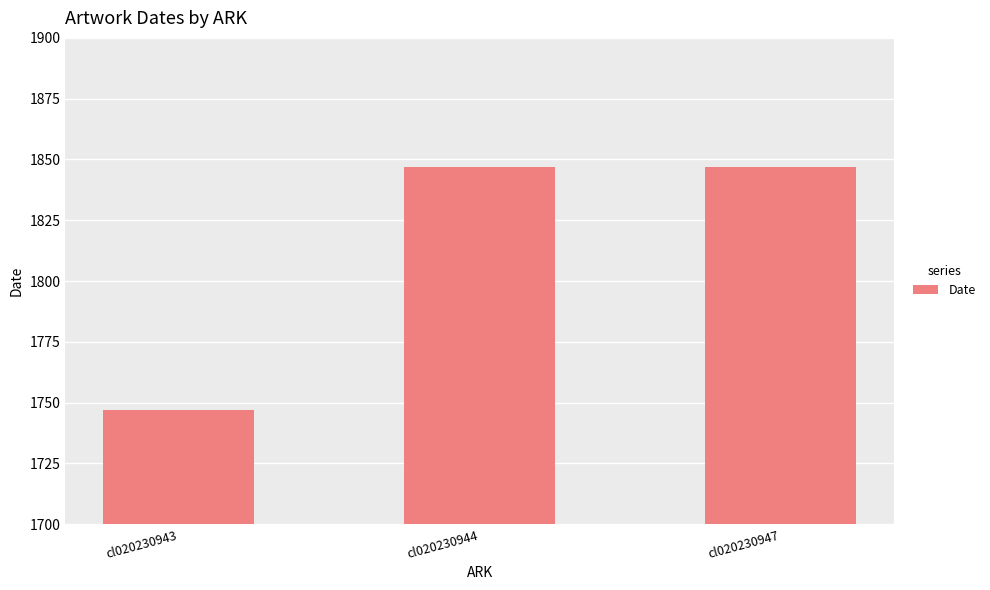

What is the ratio of the value at cl020230943 to the value at cl020230947?

0.9